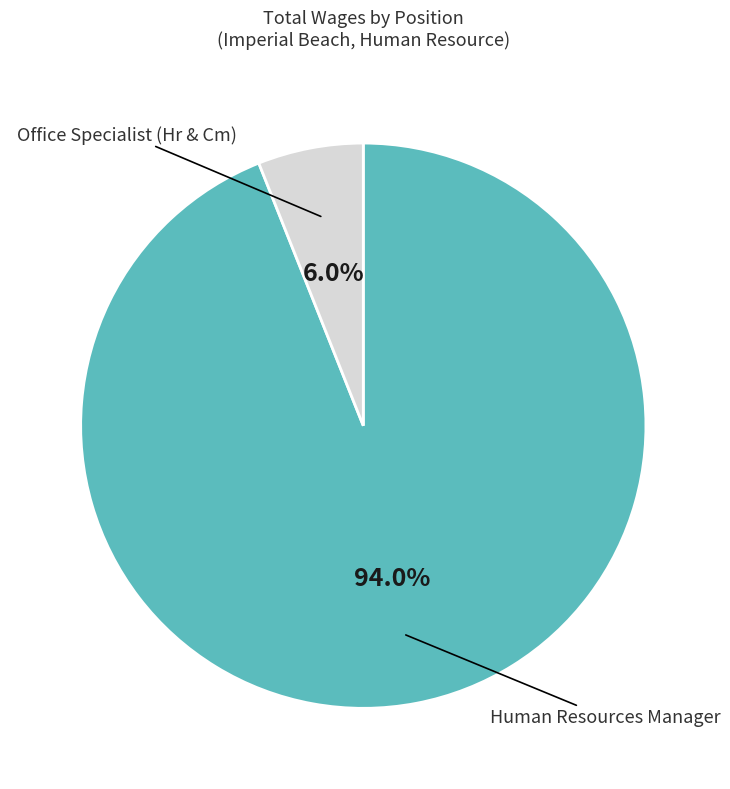

Is there a majority slice in this chart?

Yes